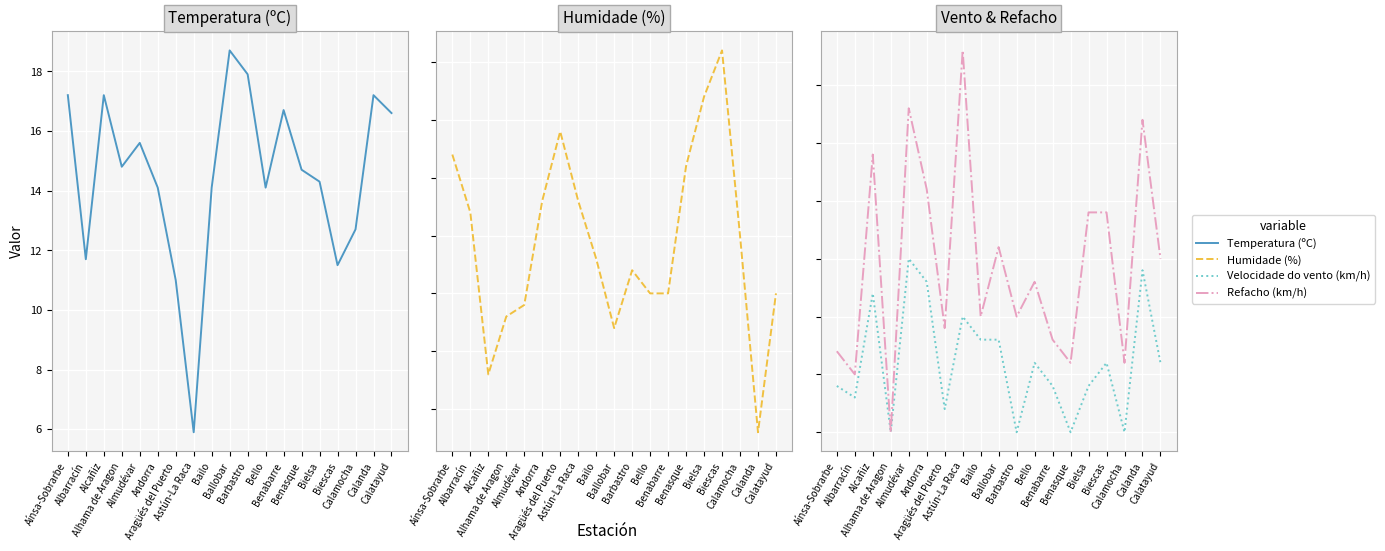

At which category is the sum across all series the highest?

Almudévar